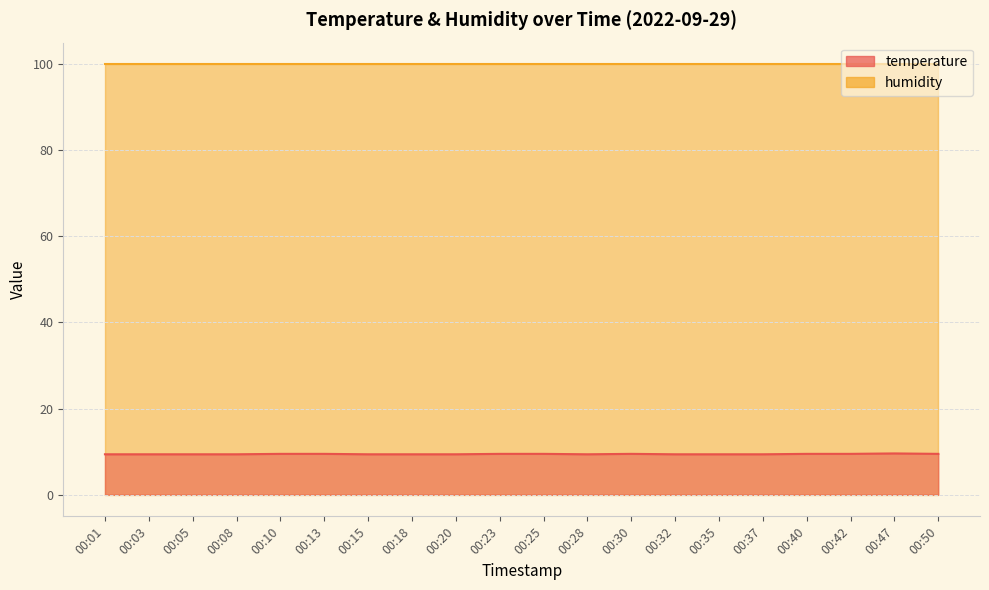

Rank the categories by value from highest to lowest.

00:47, 00:10, 00:13, 00:23, 00:25, 00:30, 00:40, 00:42, 00:50, 00:01, 00:03, 00:05, 00:08, 00:15, 00:18, 00:20, 00:28, 00:32, 00:35, 00:37